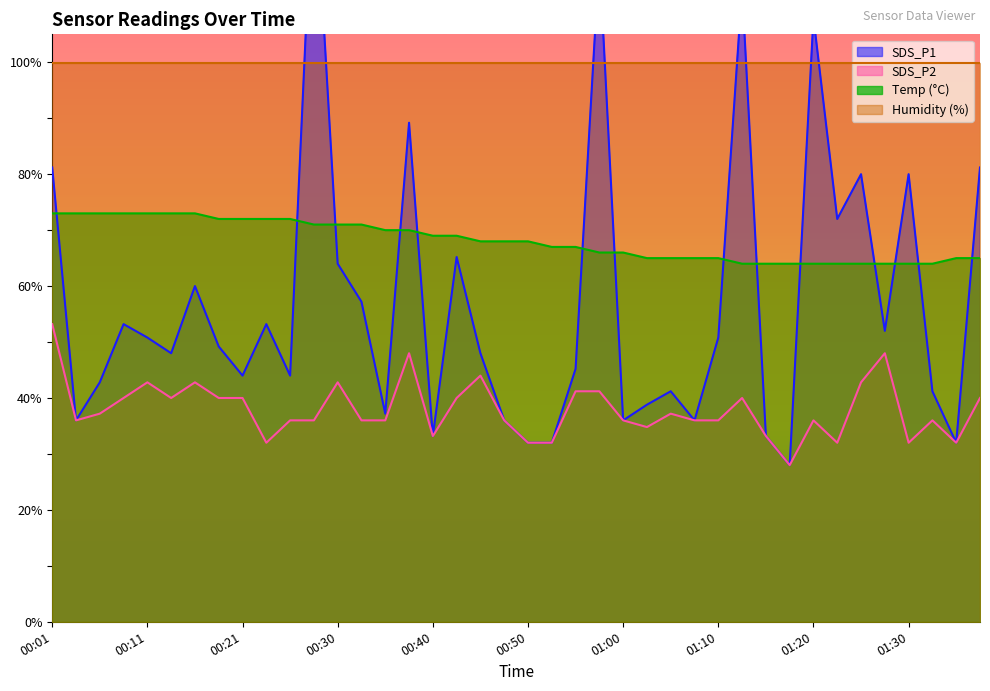

What is the minimum value for Temp?

64.0